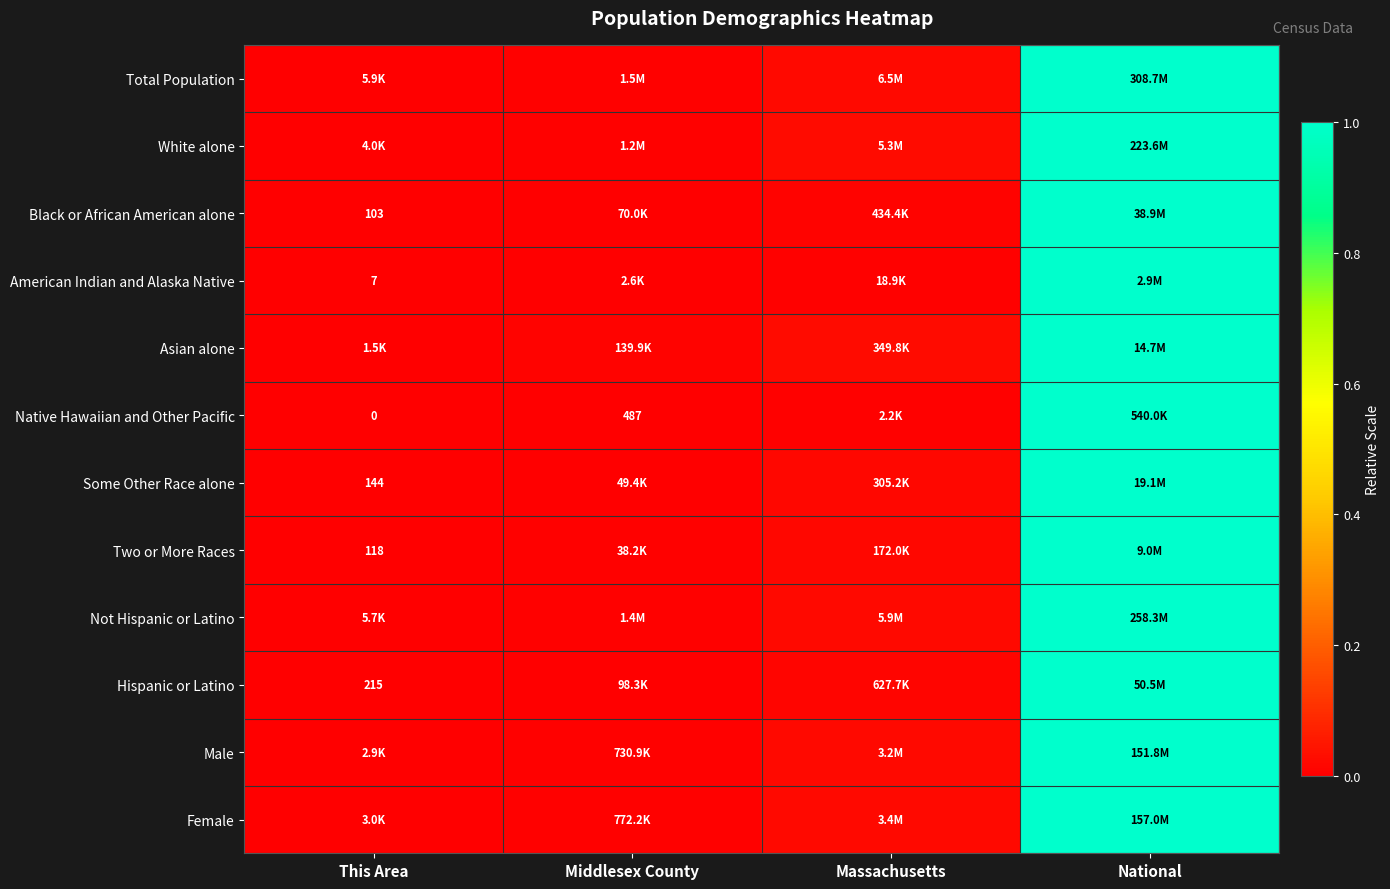

What is the total value across all series at Massachusetts?

0.2